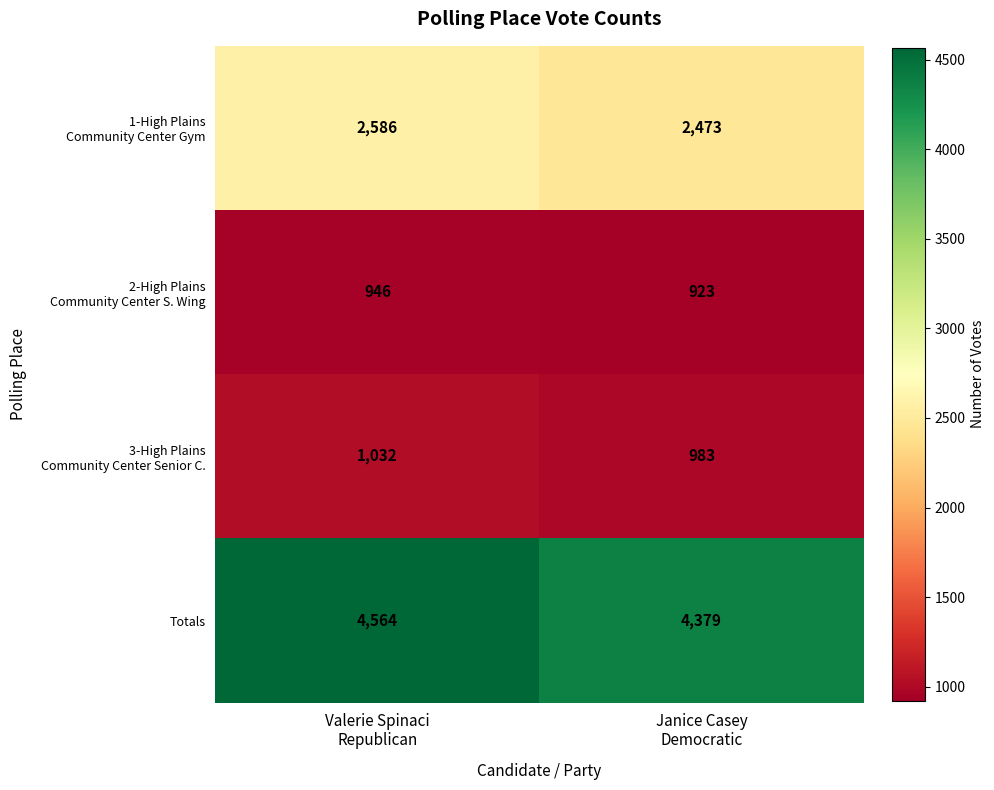

Count the number of data series in this chart.

4